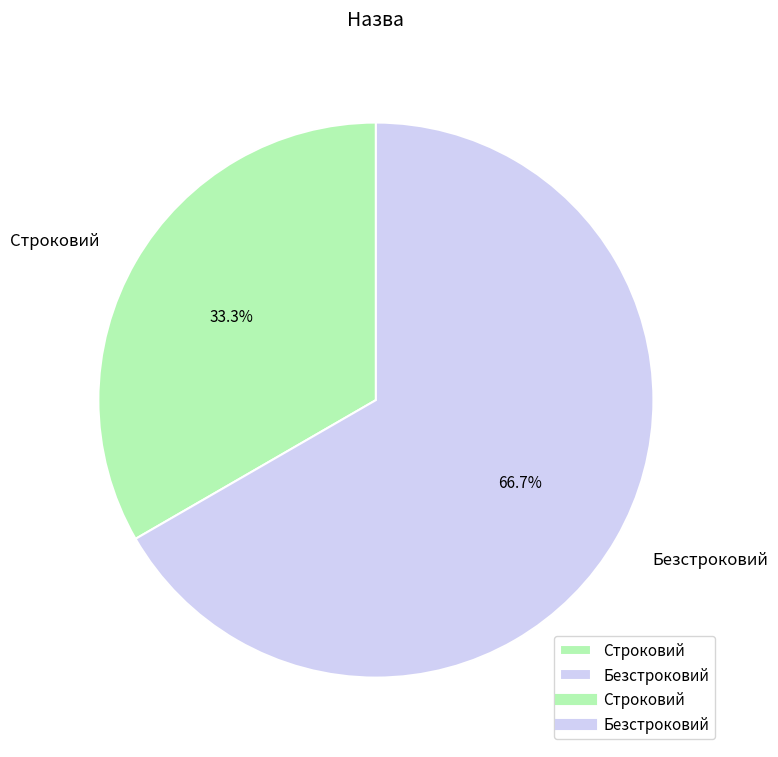

To the nearest percent, what is the average slice percentage?

50%